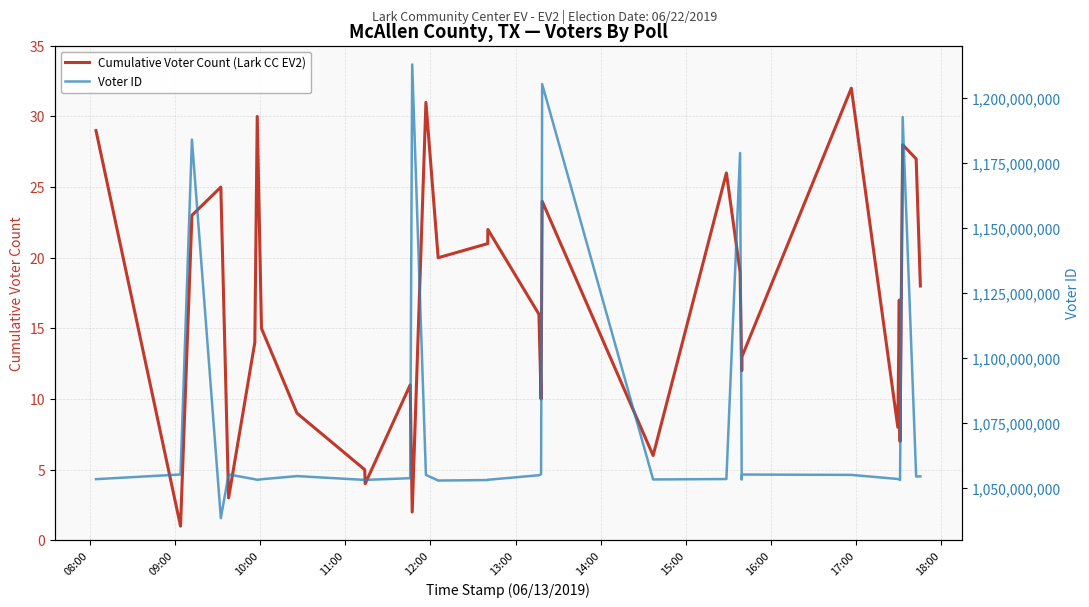

At which label does Cumulative Voter Count (Lark CC EV2) first exceed 17?

08:00